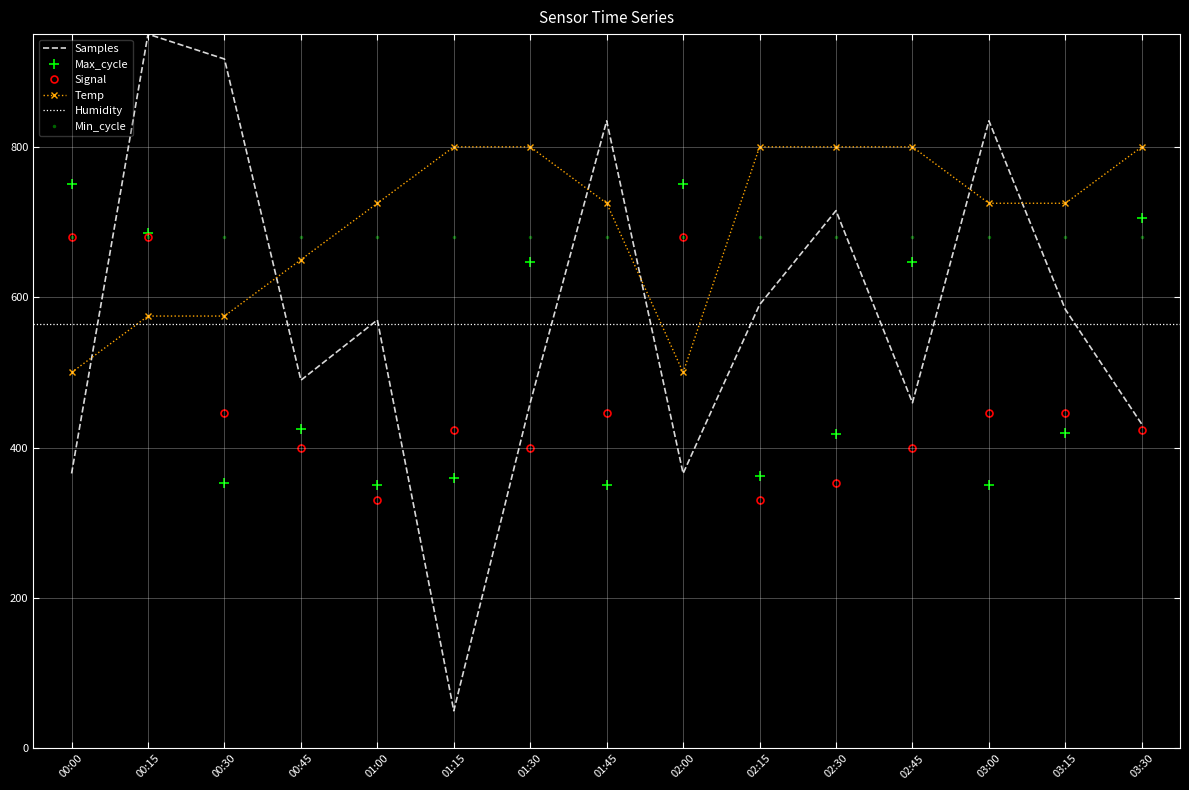

The Samples series shows 979.2 at 02:30. True or false?

False